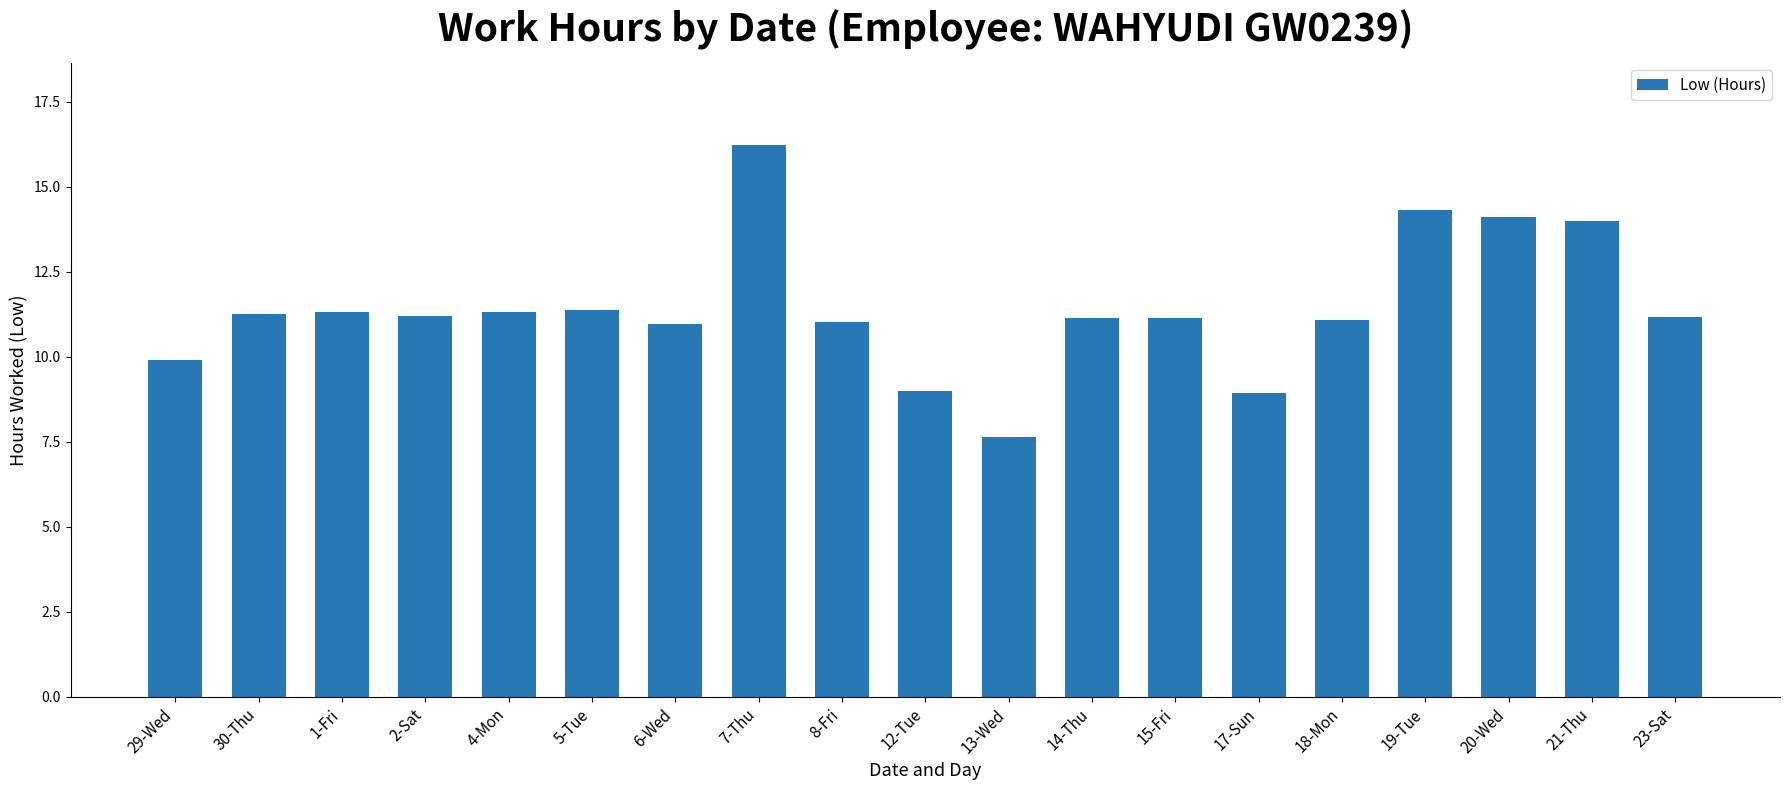

What is the label of the 2nd bar from the right?

21-Thu